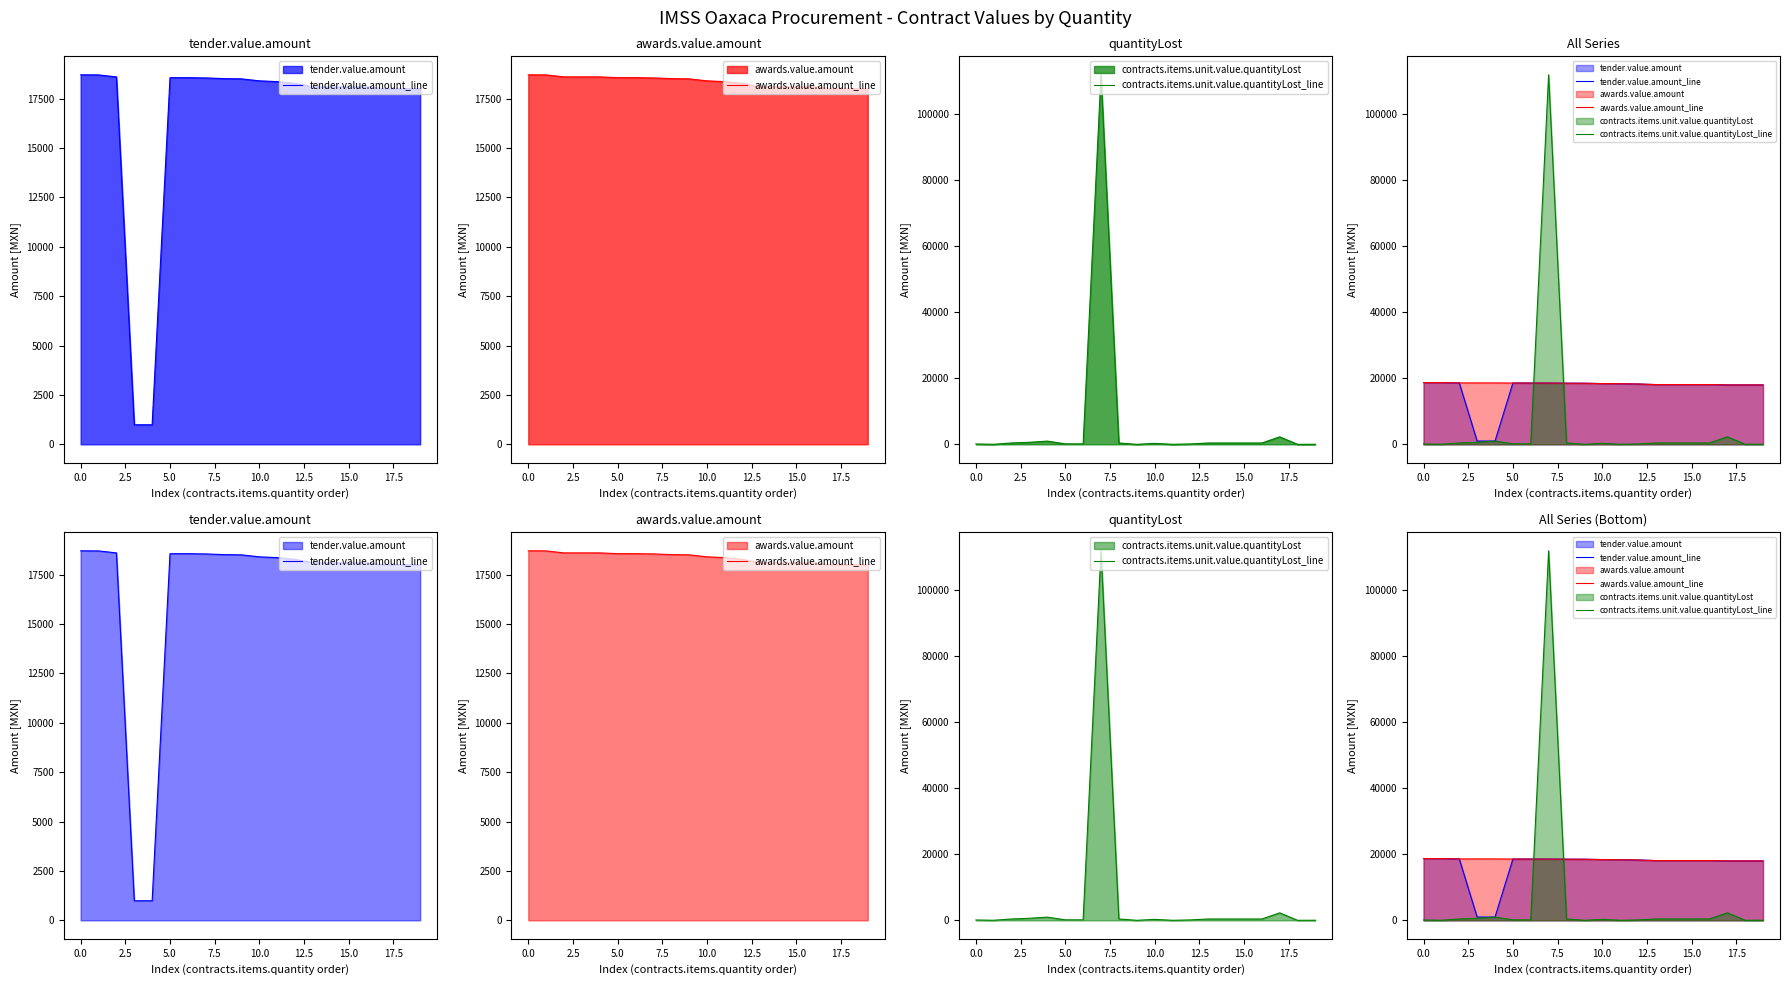

Reading left to right, list all the values displayed in this chart.

tender.value.amount_line: 18705.0	18700.0	18600.0	990.0	990.0	18560.0	18560.0	18546.7	18513.6	18499.7	18400.0	18360.0	18270.0	18096.0	18096.0	18096.0	18096.0	18000.0	18000.0	18000.0
awards.value.amount_line: 18705.0	18700.0	18600.0	18600.0	18600.0	18560.0	18560.0	18546.7	18513.6	18499.7	18400.0	18360.0	18270.0	18096.0	18096.0	18096.0	18096.0	18000.0	18000.0	18000.0
contracts.items.unit.value.quantityLost_line: 99.1	18.2	407.6	616.8	967.0	144.9	144.9	111913.2	412.7	0.0	288.7	6.7	116.0	403.4	403.4	403.4	403.4	2261.4	3.8	22.1